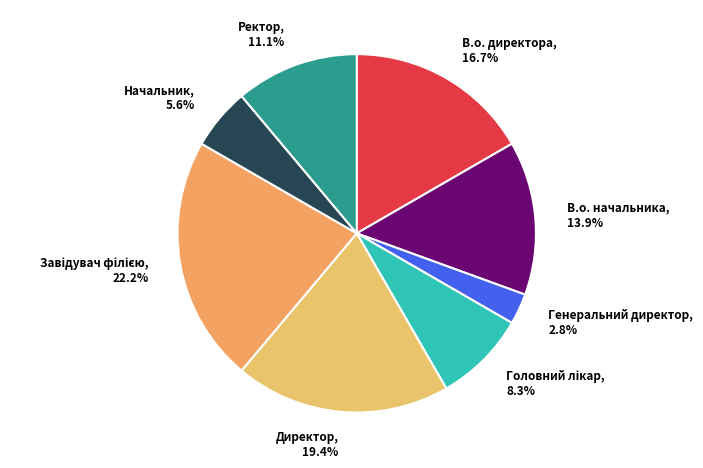

Does Начальник account for over 50% of the chart?

No